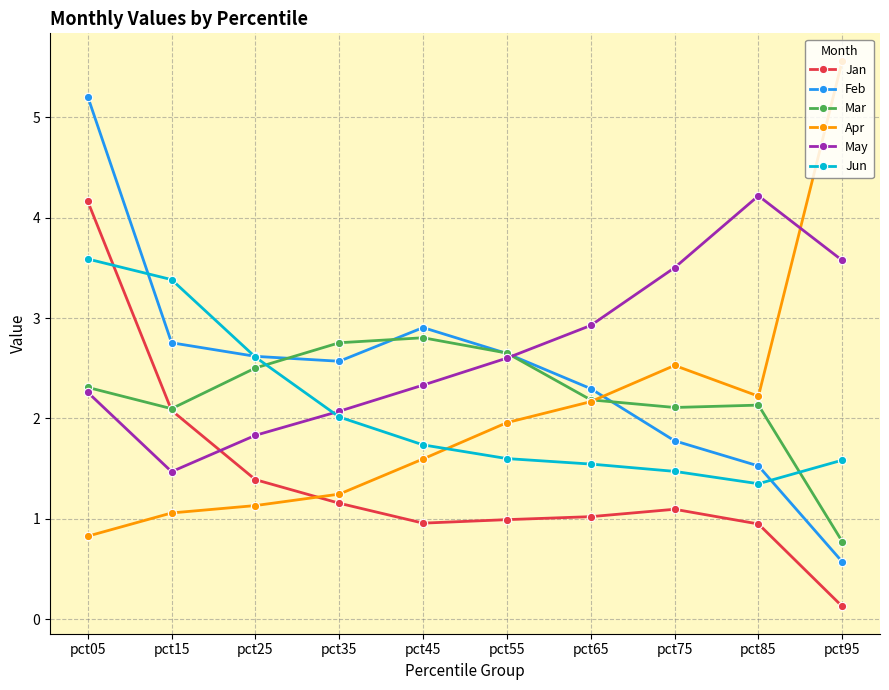

Does the chart have visible grid lines?

Yes